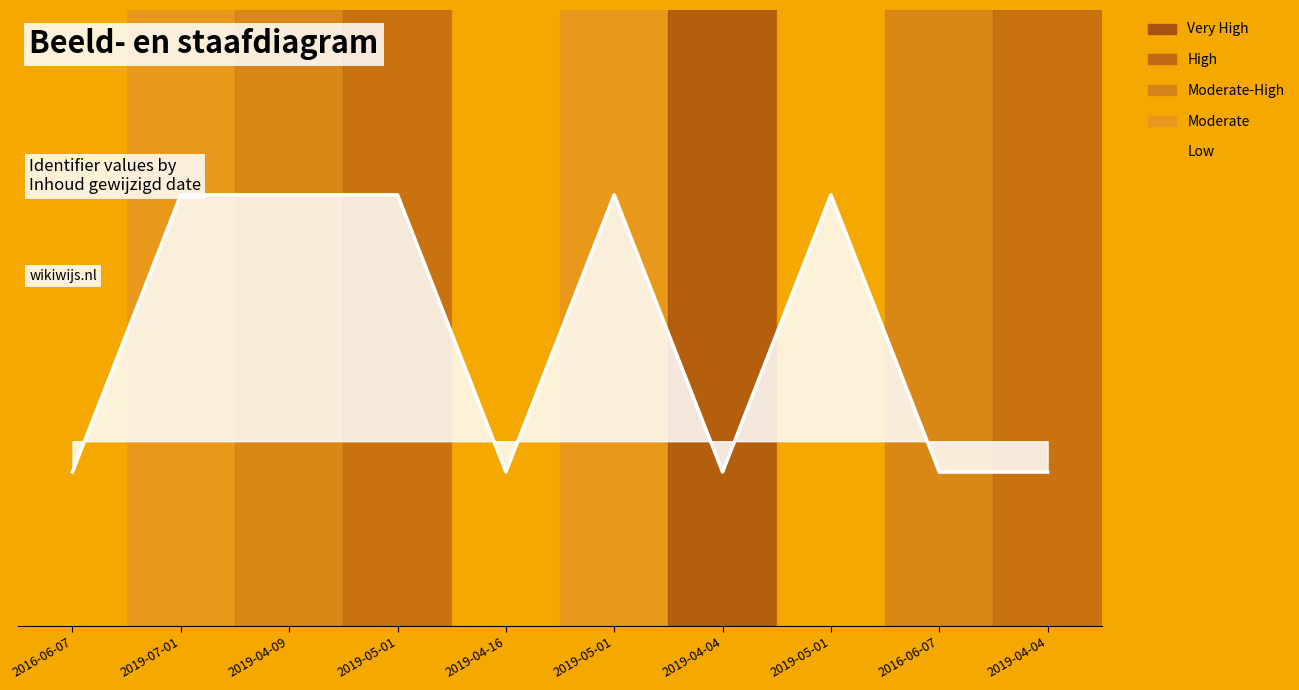

True or false: the data shows 0.7 at 2019-05-01.

True